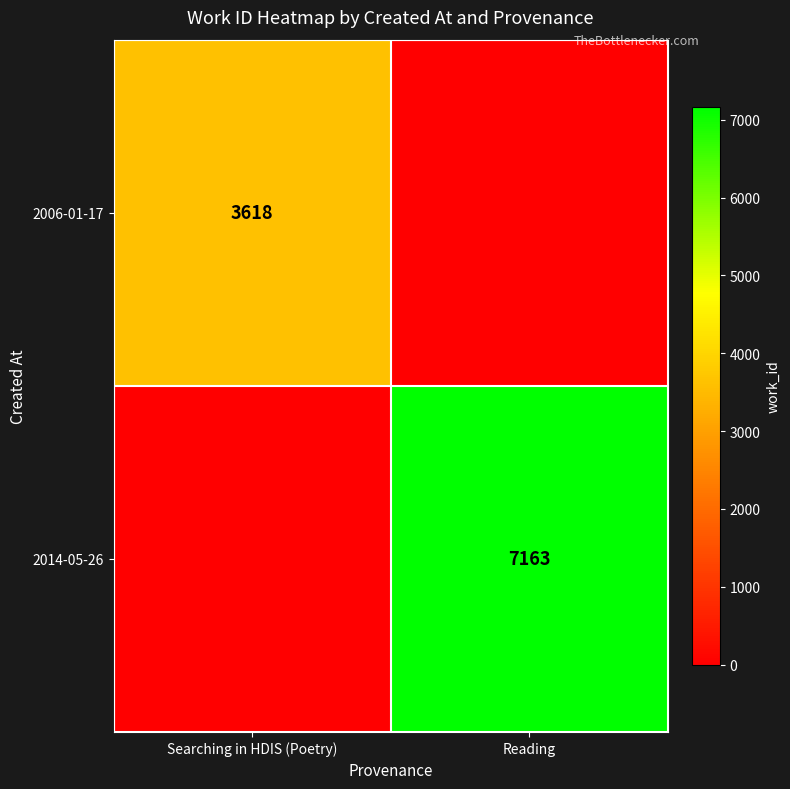

The value of 2014-05-26 at Reading is 7163. True or false?

True